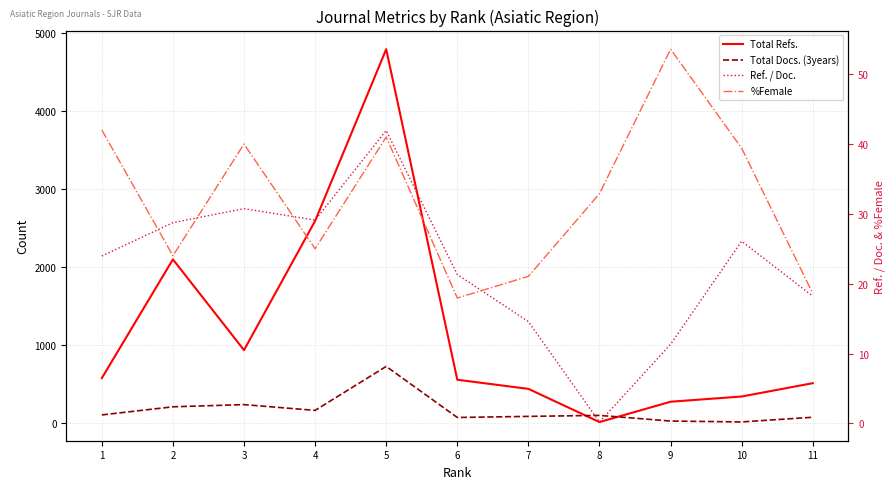

Where does the Total Refs. series first go above 554?

1